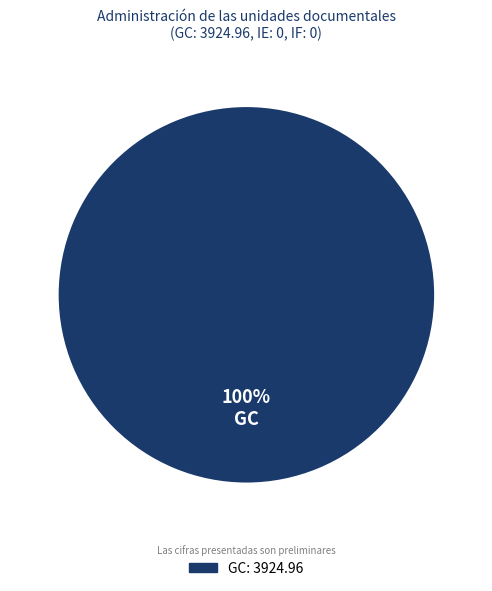

Is there a majority slice in this chart?

Yes